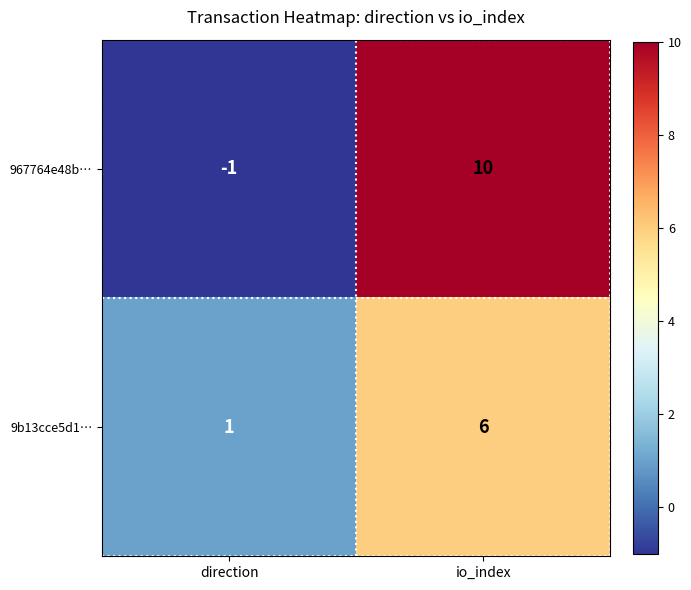

Reading left to right, what are all the values shown in this chart?

967764e48b…: -1	10
9b13cce5d1…: 1	6